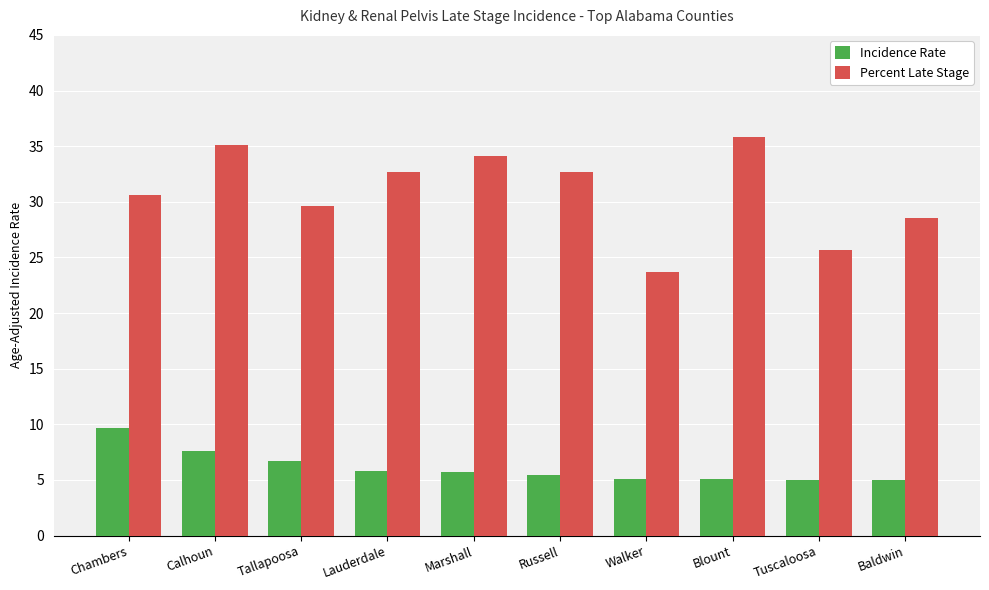

True or false: Incidence Rate has a value of 6.9 at Tuscaloosa.

False